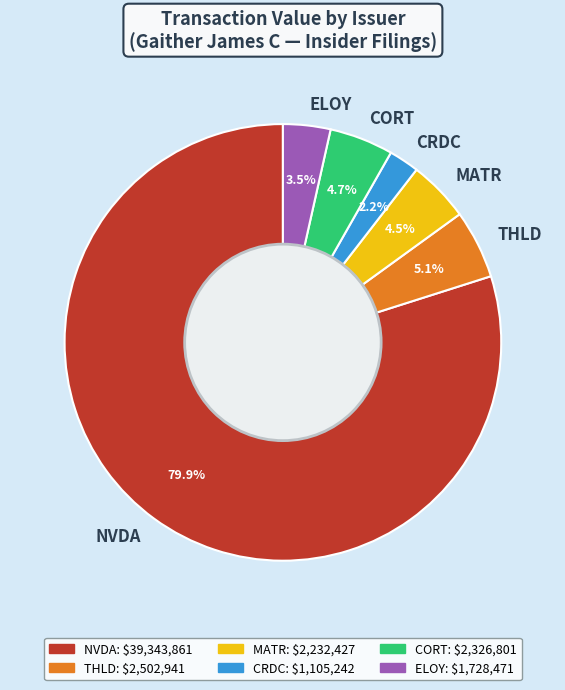

Is there a majority slice in this chart?

Yes